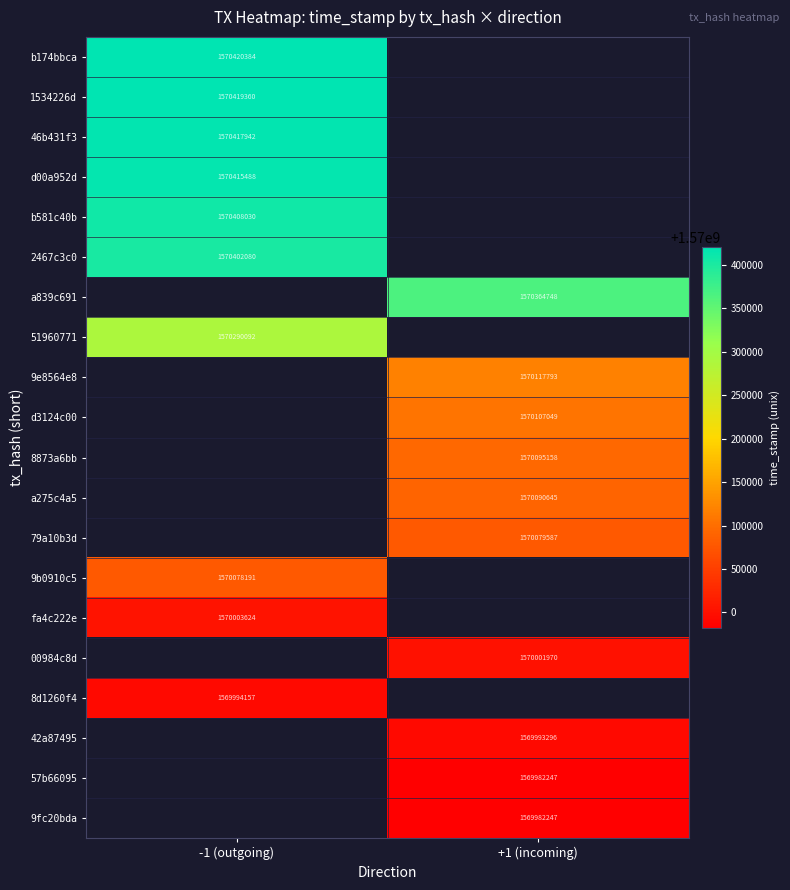

The value of 46b431f3 at -1 (outgoing) is 2298639851. True or false?

False